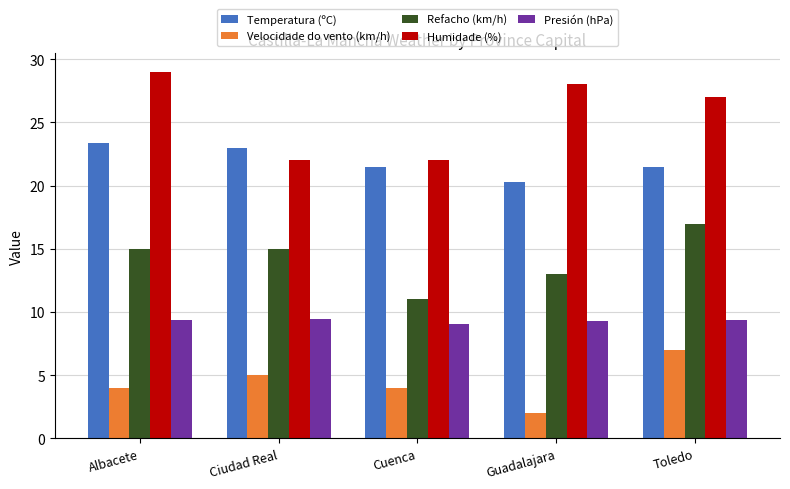

What is the sum of all Presión (hPa) values?

46.5